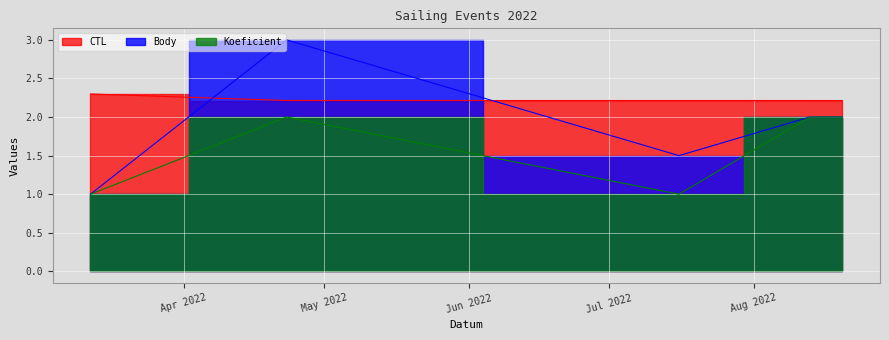

Reading left to right, transcribe all the data shown in this chart.

CTL: 2022-03-12=2.3	2022-04-23=2.2	2022-07-16=2.2	2022-08-13=2.2	2022-08-20=2.2
Body: 2022-03-12=1.0	2022-04-23=3.0	2022-07-16=1.5	2022-08-13=2.0	2022-08-20=2.0
Koeficient: 2022-03-12=1.0	2022-04-23=2.0	2022-07-16=1.0	2022-08-13=2.0	2022-08-20=2.0